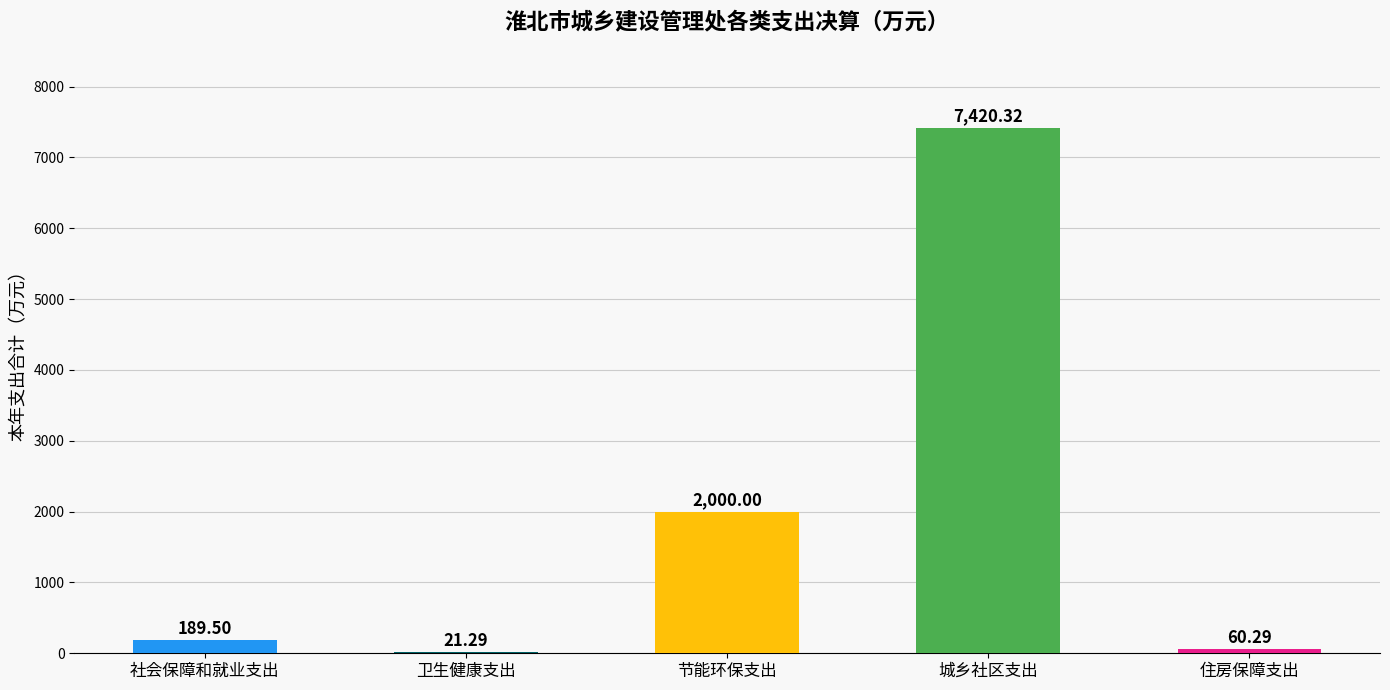

Where does the data first go above 189?

社会保障和就业支出